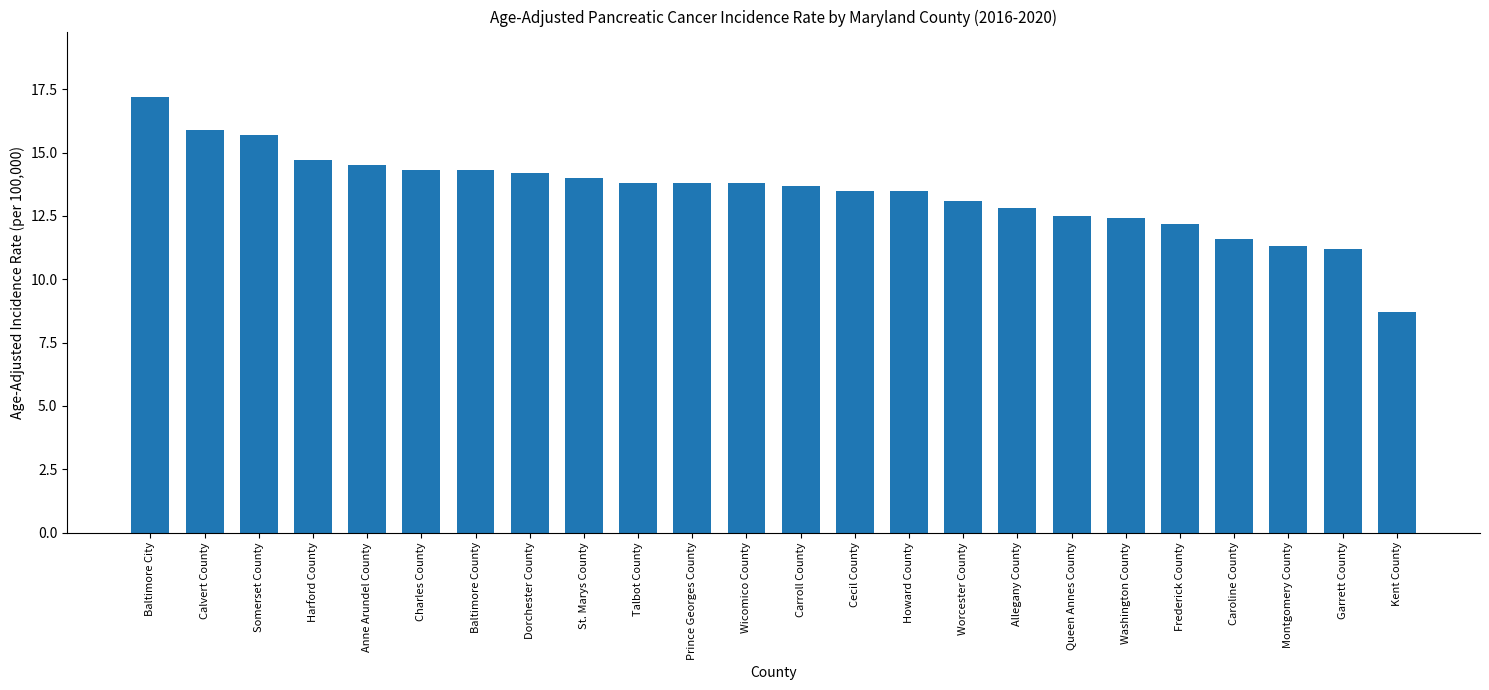

The value at Garrett County is 16.0. True or false?

False